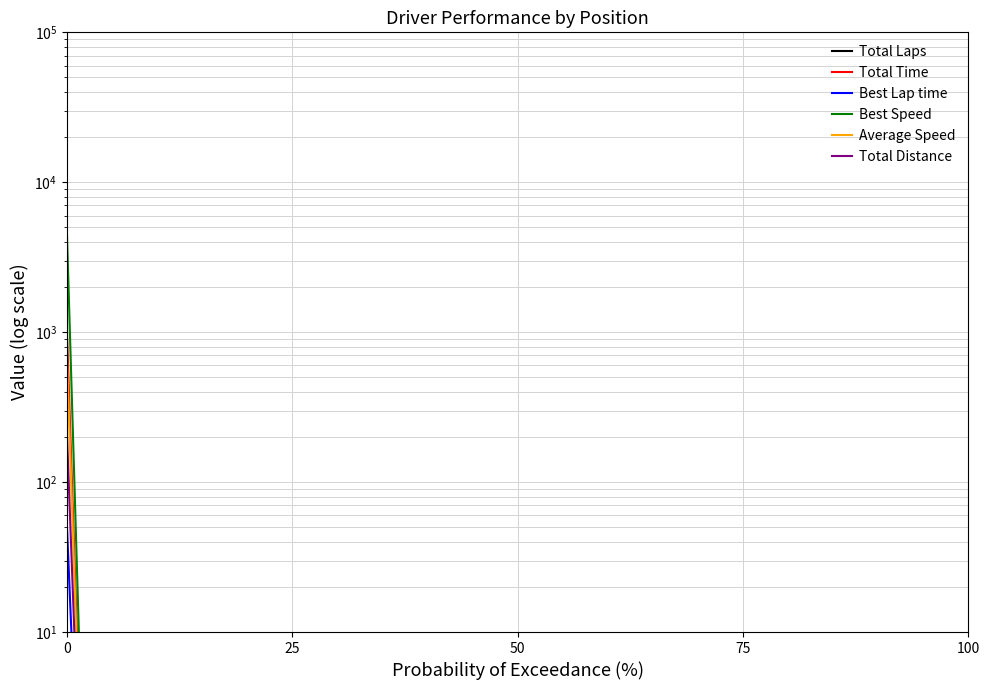

True or false: Total Laps and Average Speed intersect in this chart.

False